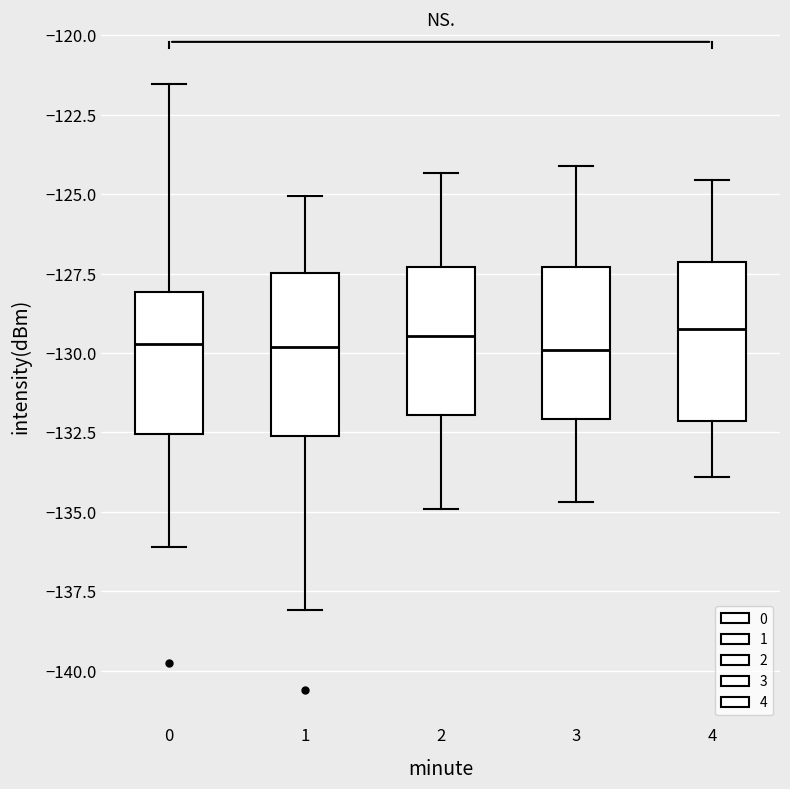

Reading left to right, read every box against the y-axis: the position of its median line, the range the box covers, and the ends of its whiskers. The values are not printed on the chart, so give them approximately, as read against the axis.

0: median -129.5, box -132.5 to -128.0, whiskers -136.0 to -121.5
1: median -130.0, box -132.5 to -127.5, whiskers -138.0 to -125.0
2: median -129.5, box -132.0 to -127.5, whiskers -135.0 to -124.5
3: median -130.0, box -132.0 to -127.5, whiskers -134.5 to -124.0
4: median -129.0, box -132.0 to -127.0, whiskers -134.0 to -124.5